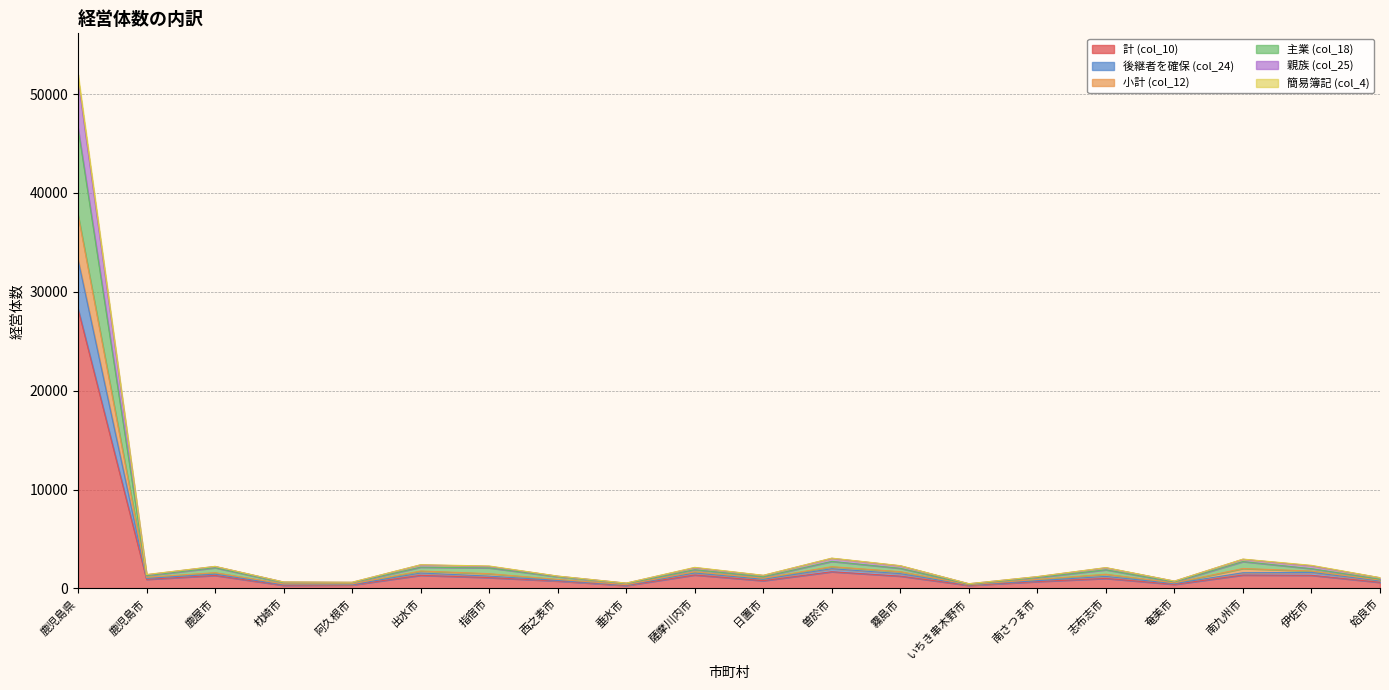

At which category is the sum across all series the highest?

鹿児島県